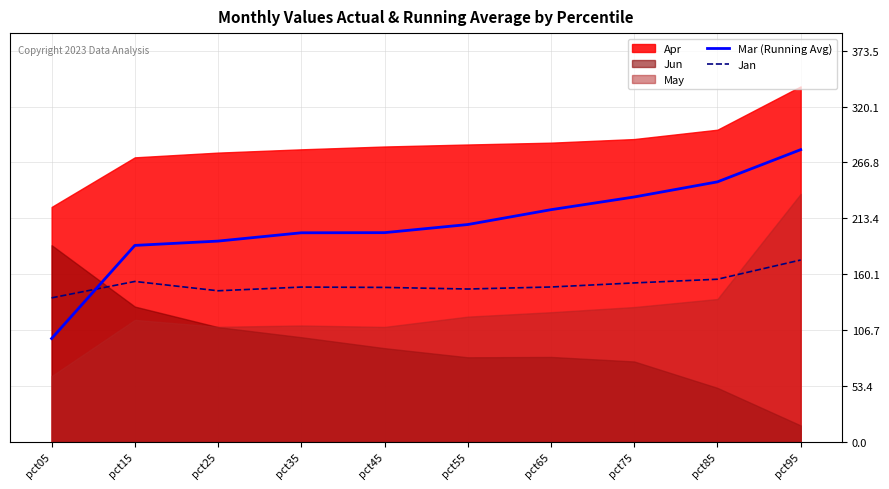

How many intersections are there between Jan and Mar (Running Avg)?

1